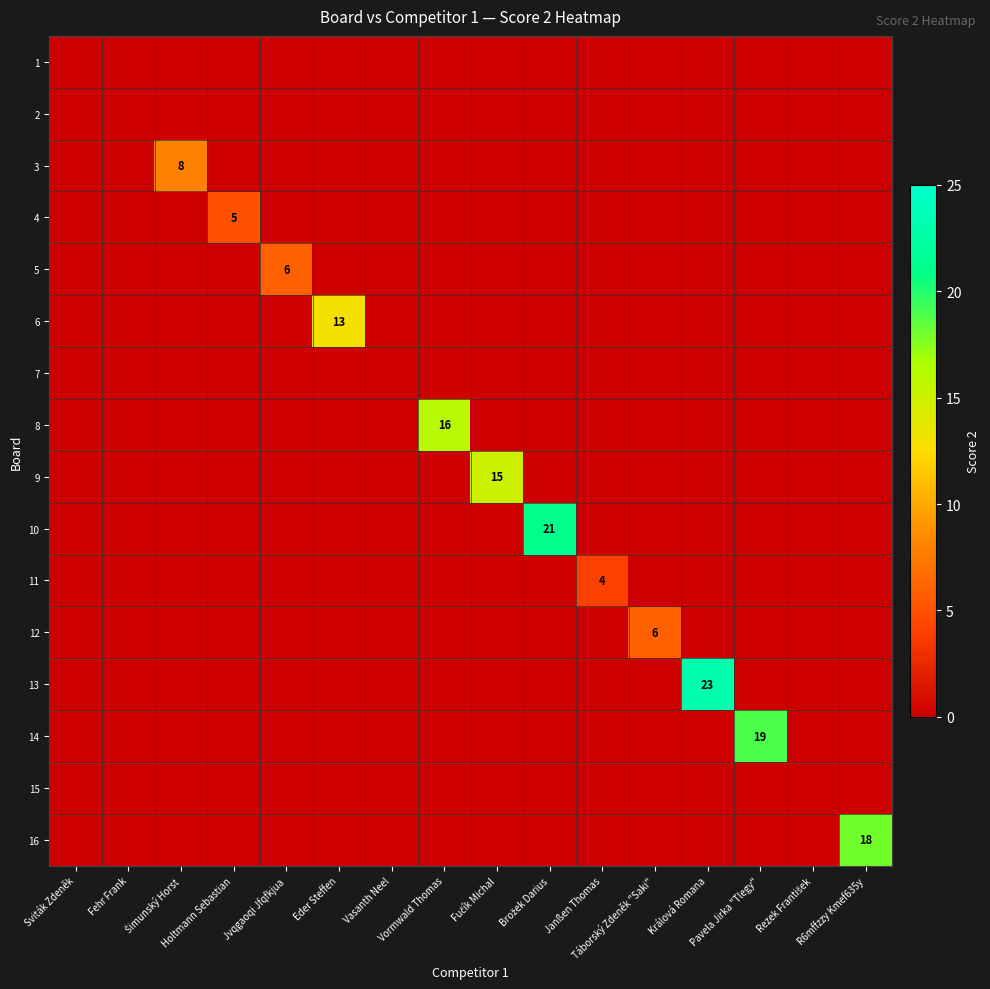

How many categories are shown in the chart?

16